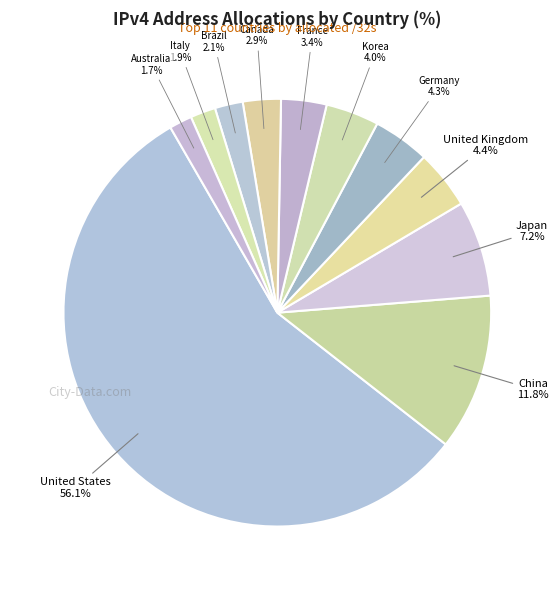

Is Brazil the majority of the pie?

No